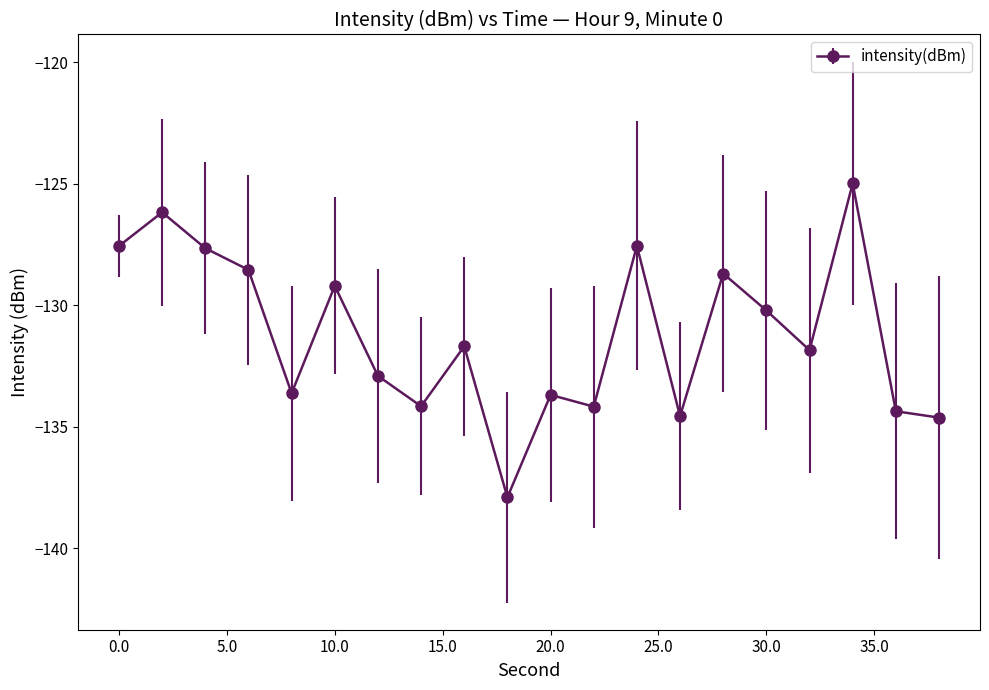

What is the value of the 8th point from the left?

-134.2